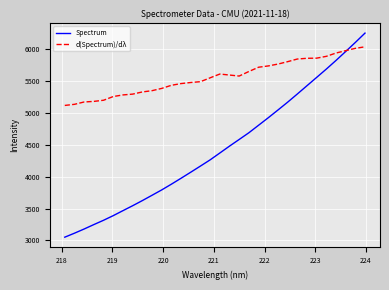

Rank the series by their average value, from highest to lowest.

d(Spectrum)/dλ, Spectrum